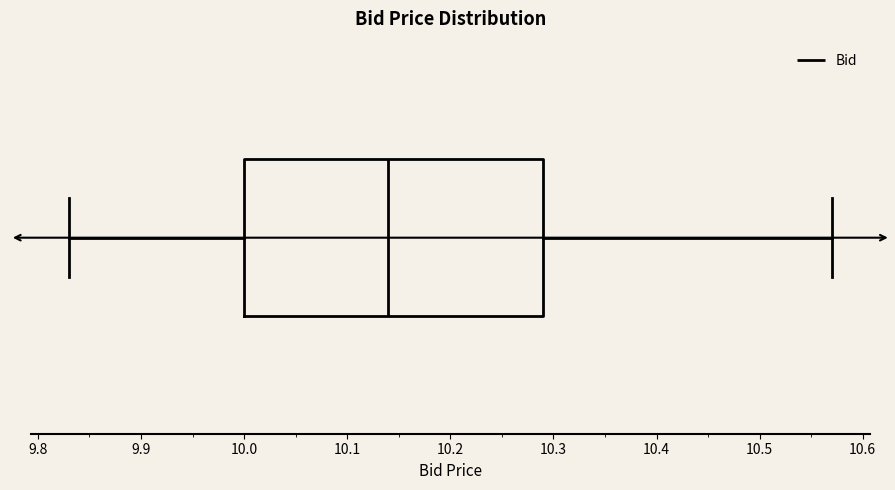

Where is the right edge of the box on the x-axis? The values are not printed on the chart, so give them approximately, as read against the axis.

10.29